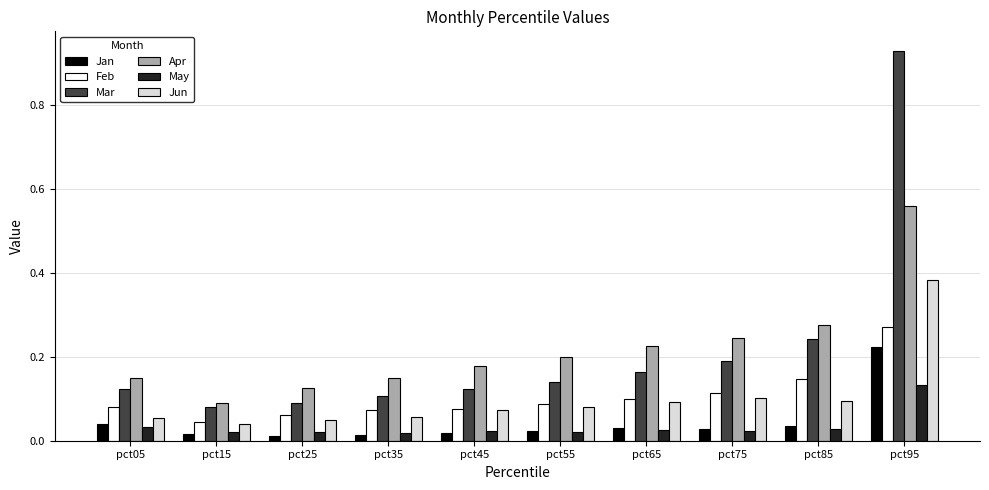

What is the difference between the Mar values at pct95 and pct25?

0.8